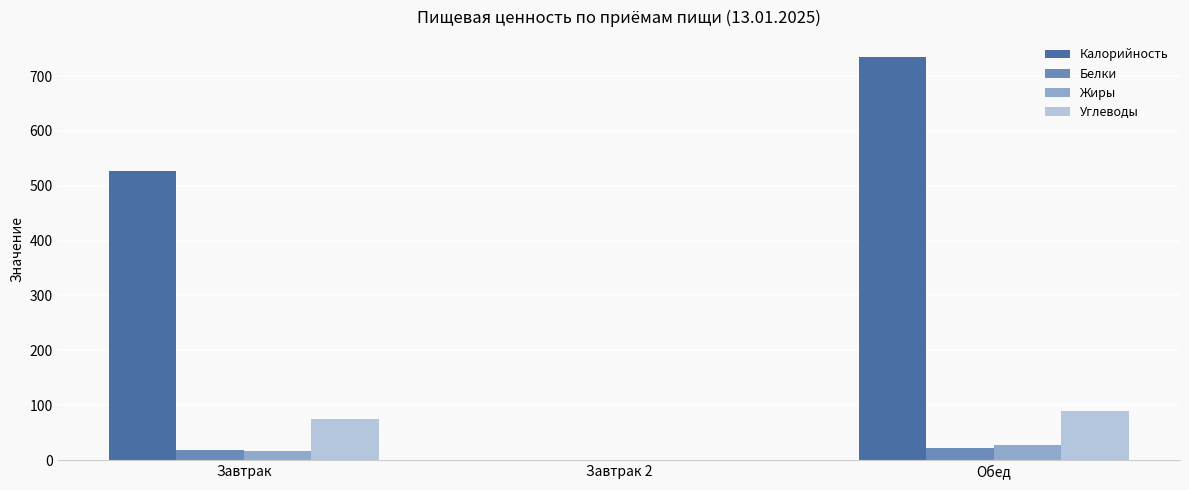

Read the Углеводы value at Обед.

90.1